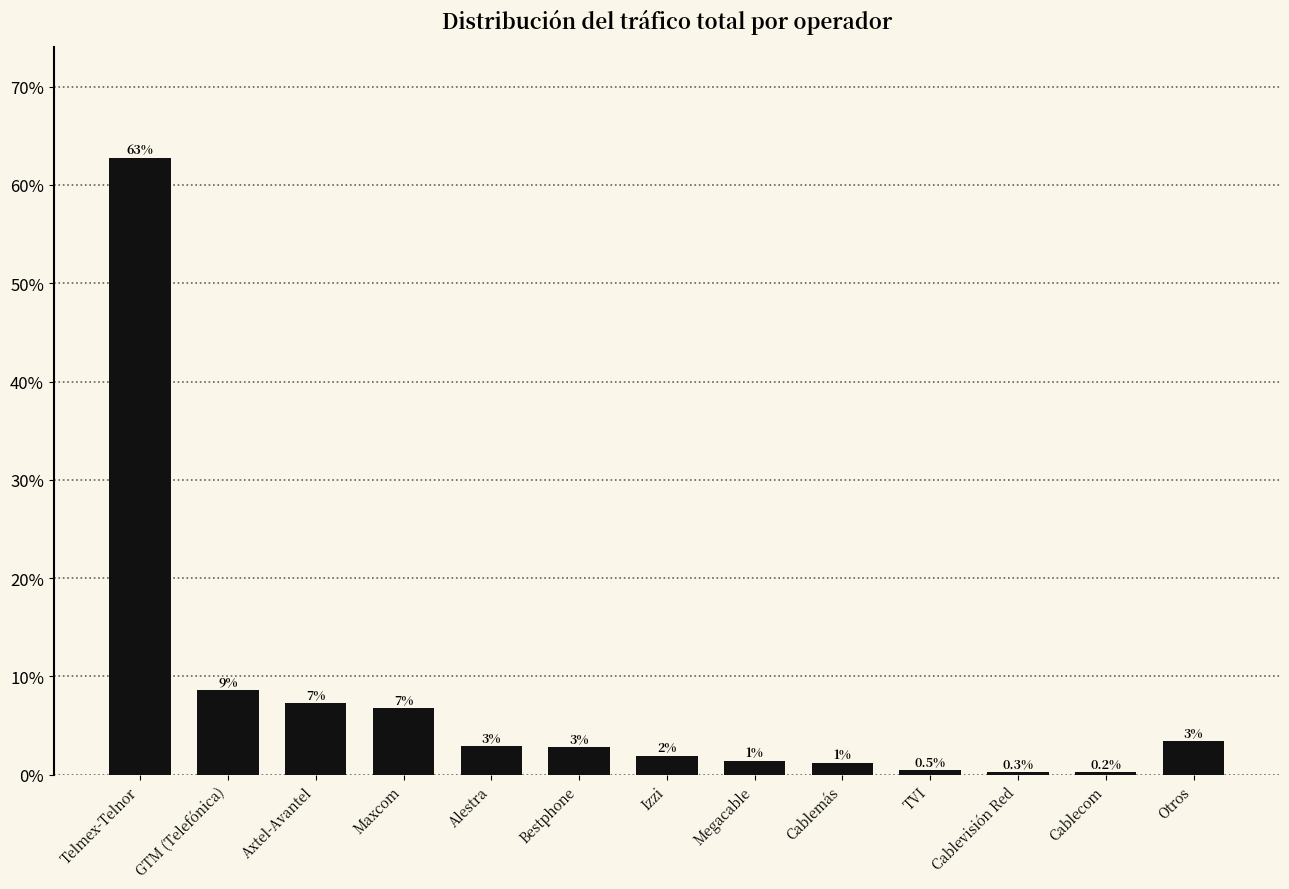

The chart shows a value of 3.4 at Otros. True or false?

True